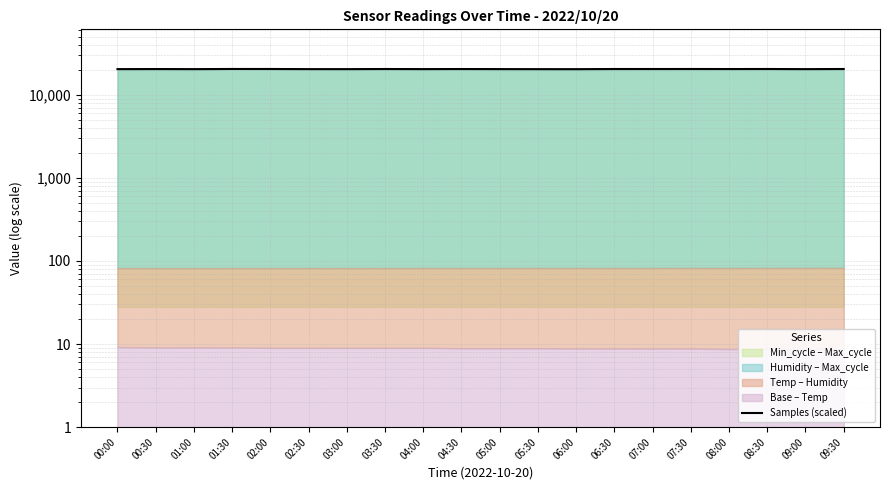

What value does the data have at 02:30?

20365.7